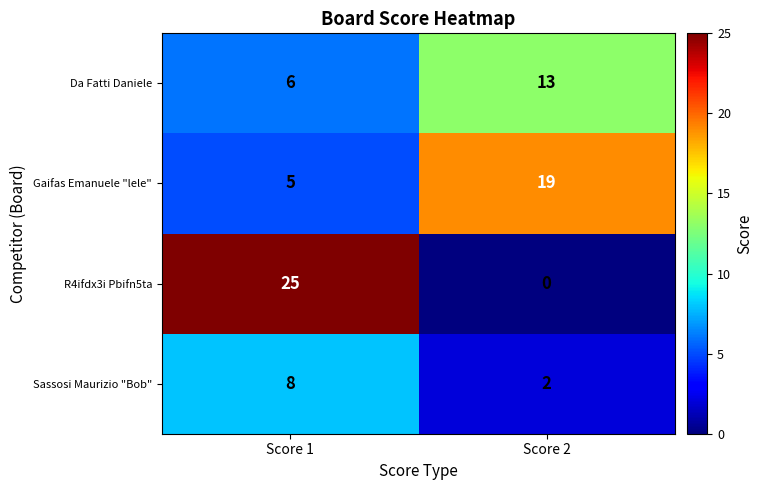

Read the Gaifas Emanuele "lele" value at Score 1.

5